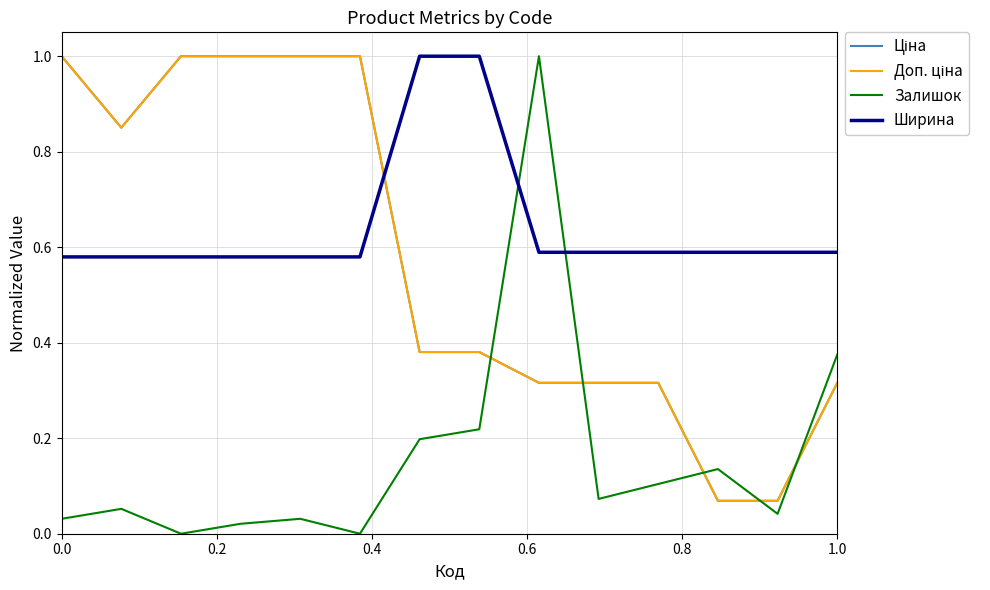

True or false: Залишок and Ширина cross at least once.

True